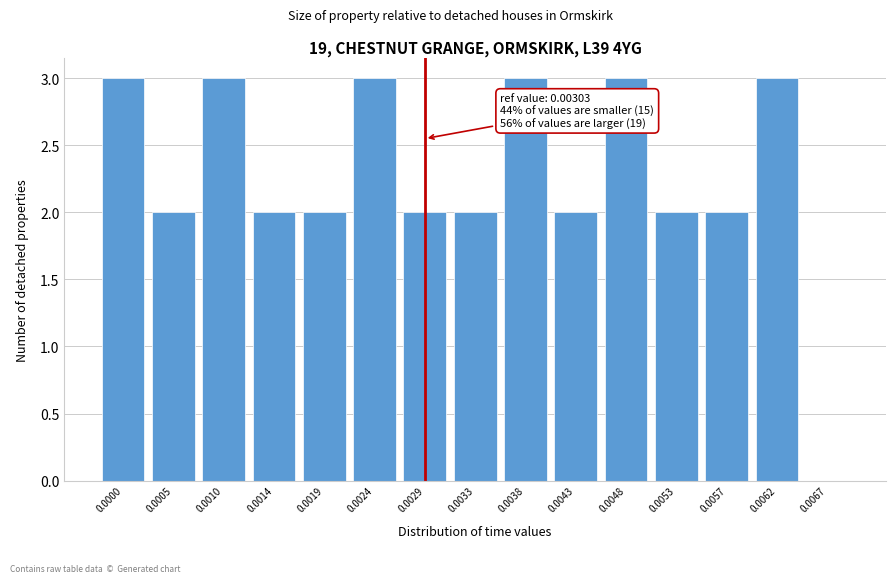

Reading left to right, list all the values displayed in this chart.

0.0000=3	0.0005=2	0.0010=3	0.0014=2	0.0019=2	0.0024=3	0.0029=2	0.0033=2	0.0038=3	0.0043=2	0.0048=3	0.0053=2	0.0057=2	0.0062=3	0.0067=0